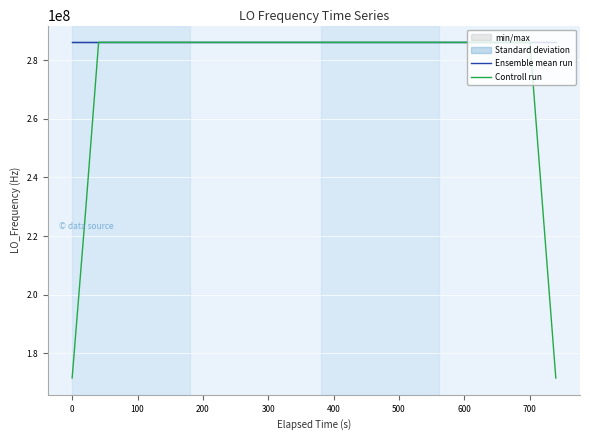

What is the value of the Controll run point at the 24th from the left?

286046999.2